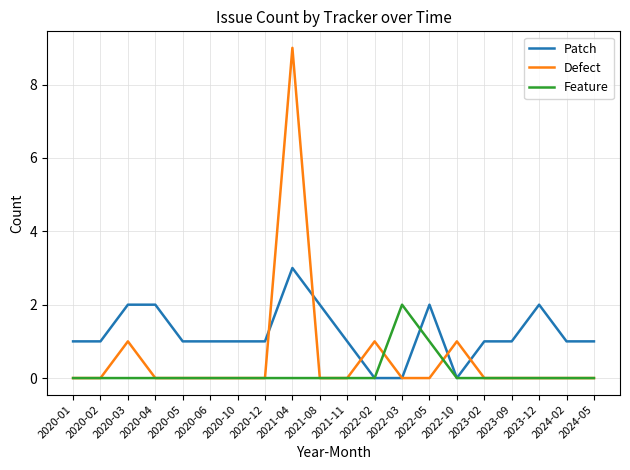

True or false: Feature and Defect cross at least once.

True